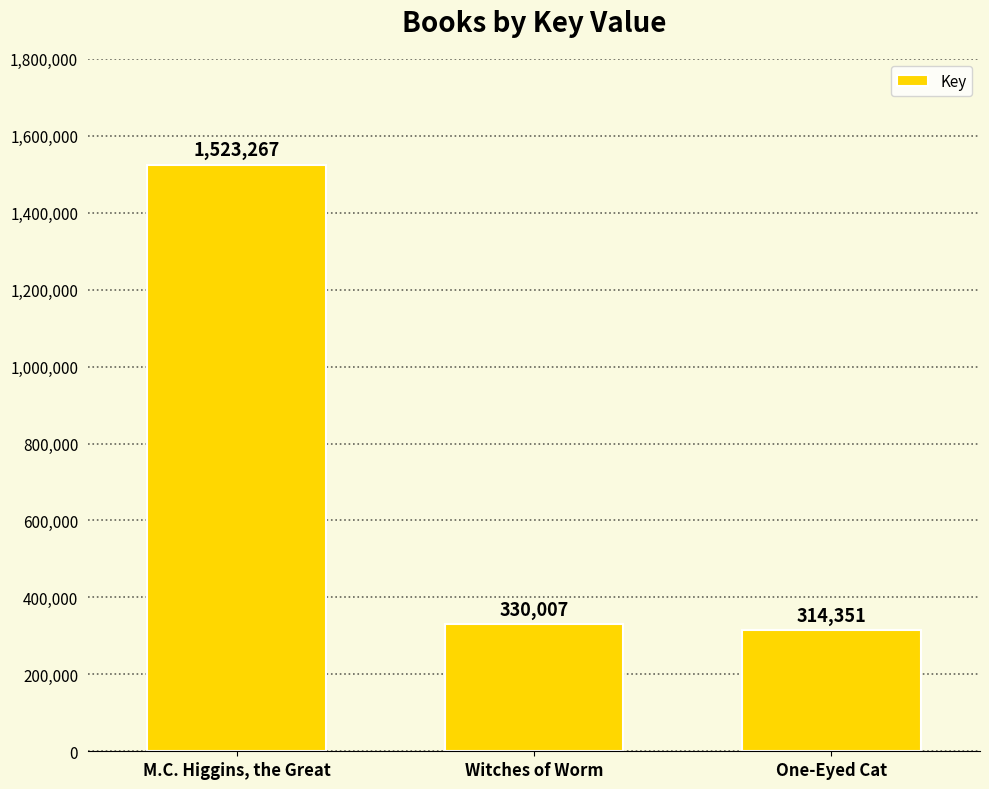

What is the value of the 2nd bar from the left?

330007